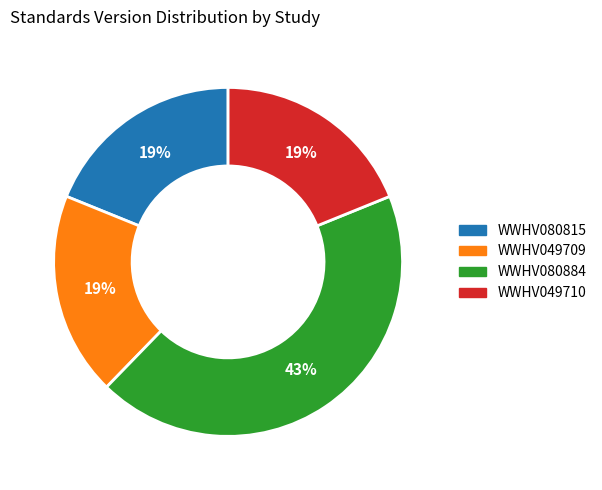

Count the number of slices in the pie.

4